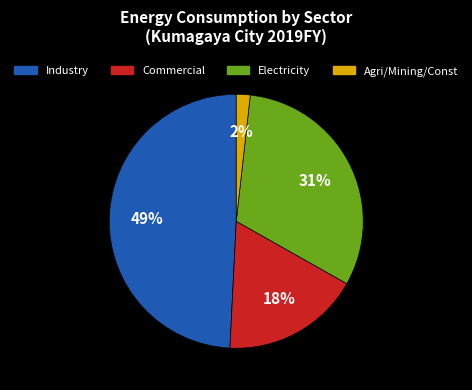

Is Transport the majority of the pie?

No